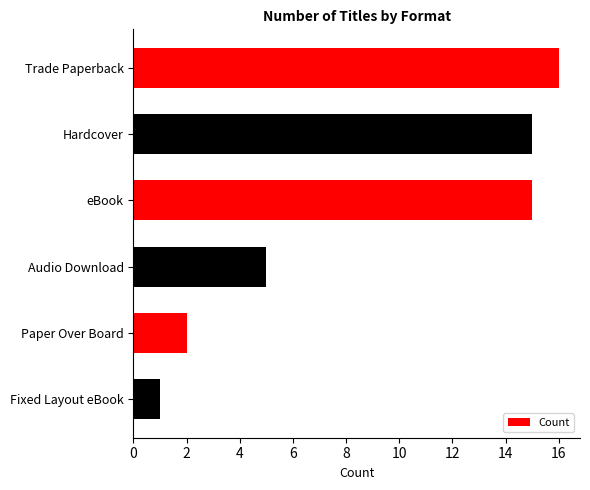

The value at Hardcover is 15. True or false?

True